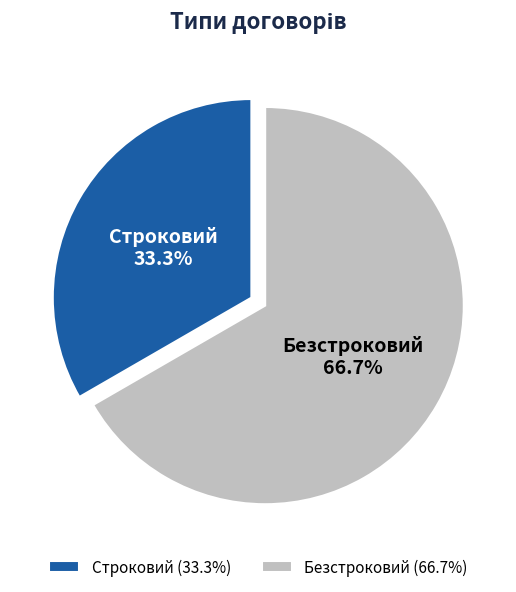

Which has a higher value, Строковий or Безстроковий?

Безстроковий